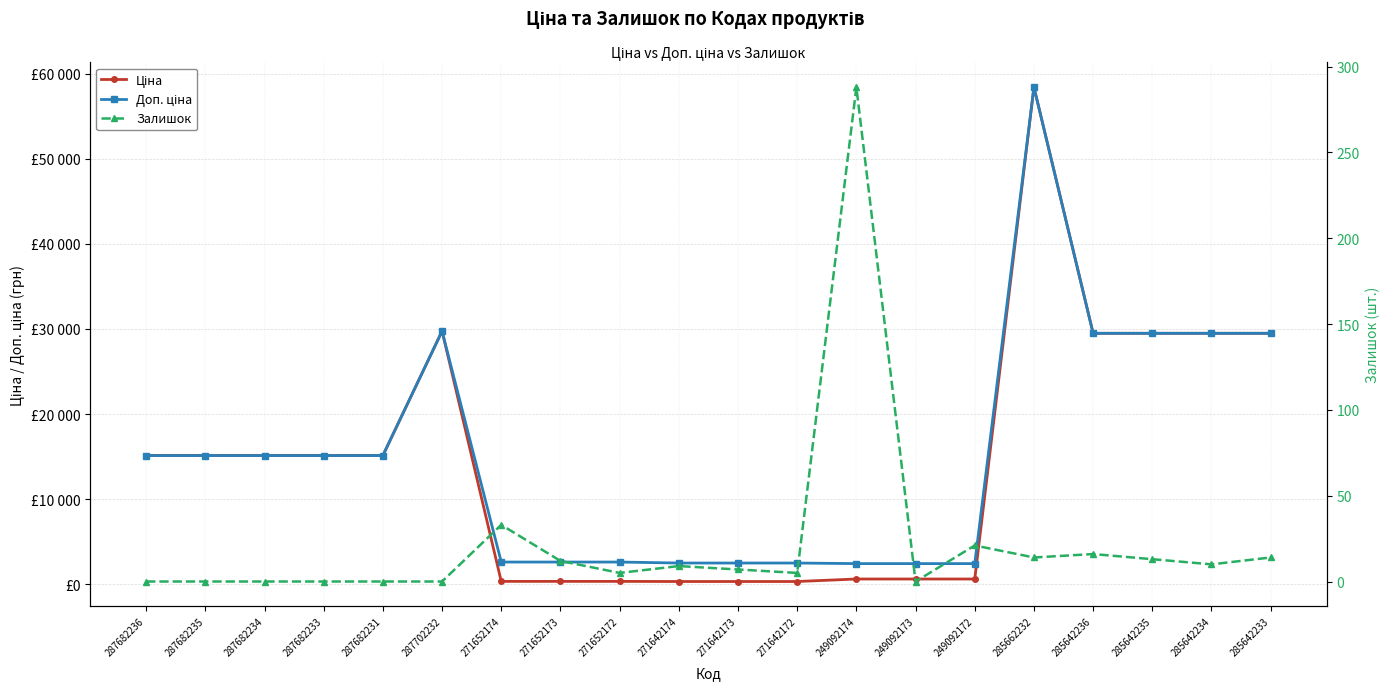

Does the chart have visible grid lines?

Yes